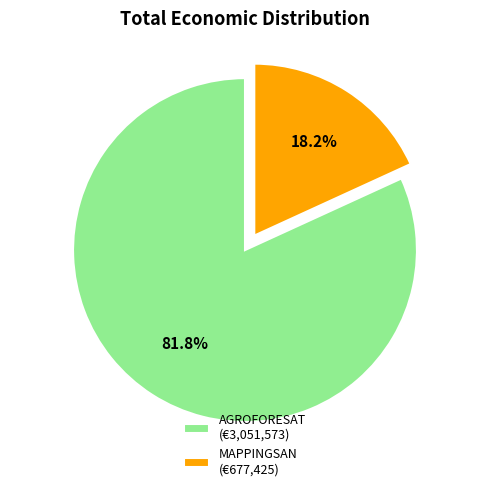

To the nearest percent, what portion does MAPPINGSAN represent?

18%